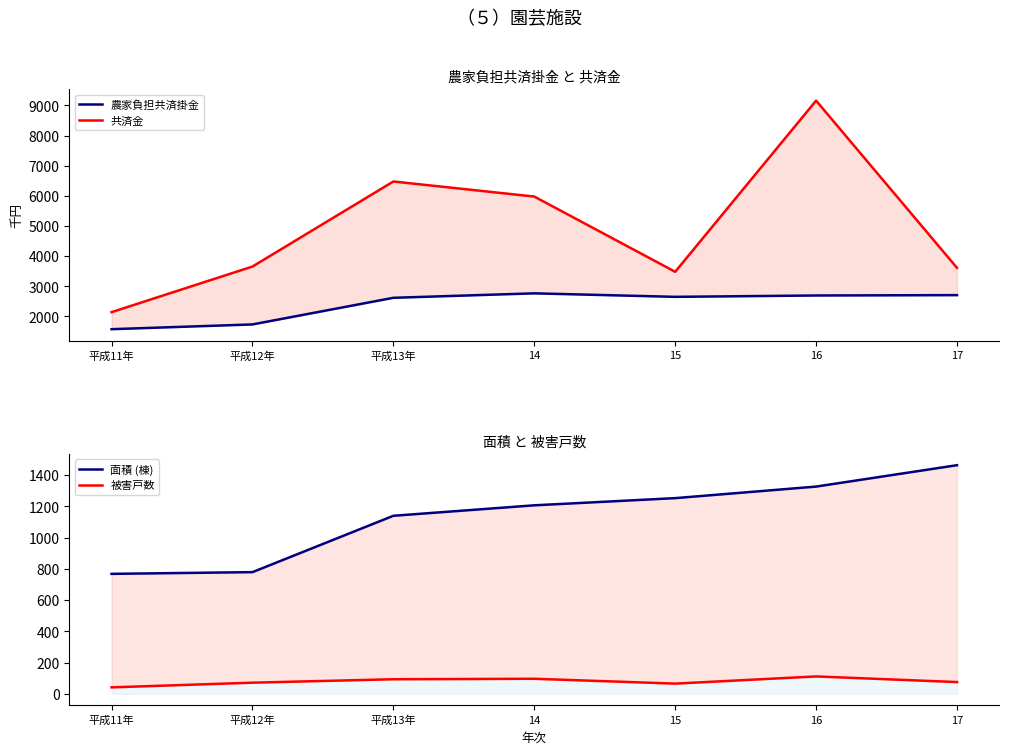

The 農家負担共済掛金 series shows 1682 at 平成13年. True or false?

False